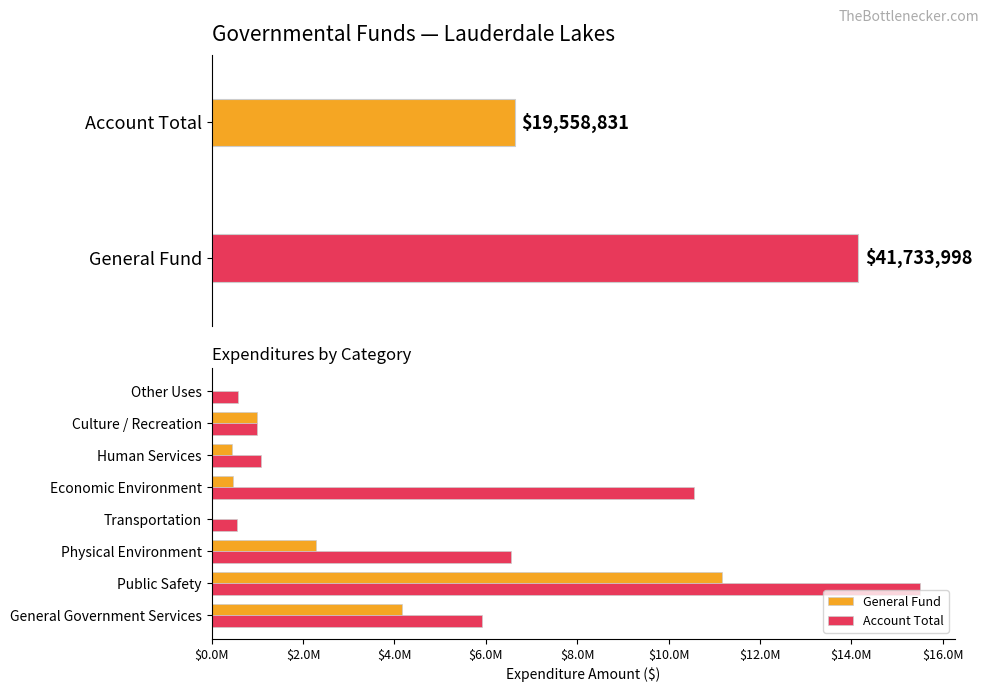

How many bars are there in each group?

2